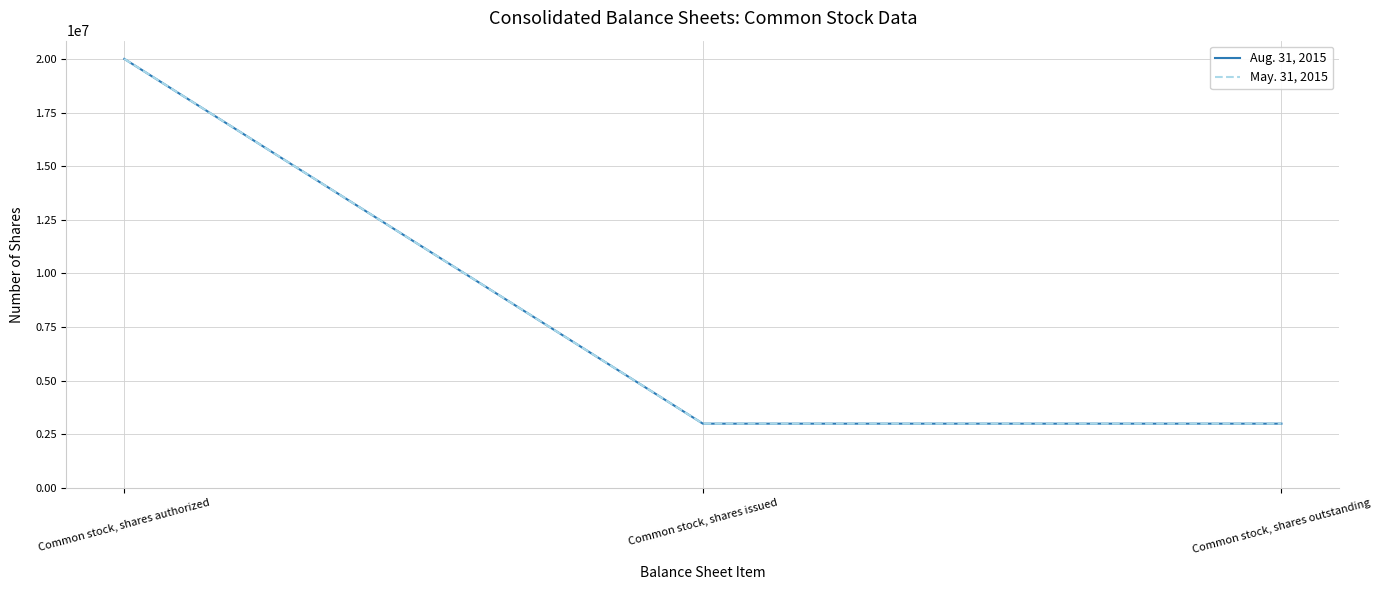

Does the chart display data point markers on the line(s)?

No